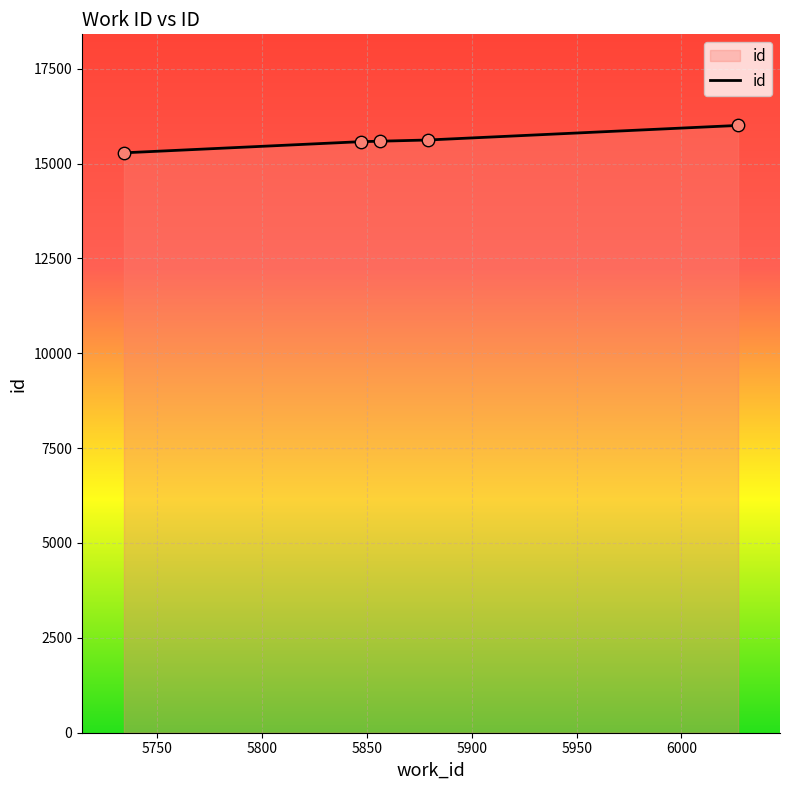

What is the average value?

15614